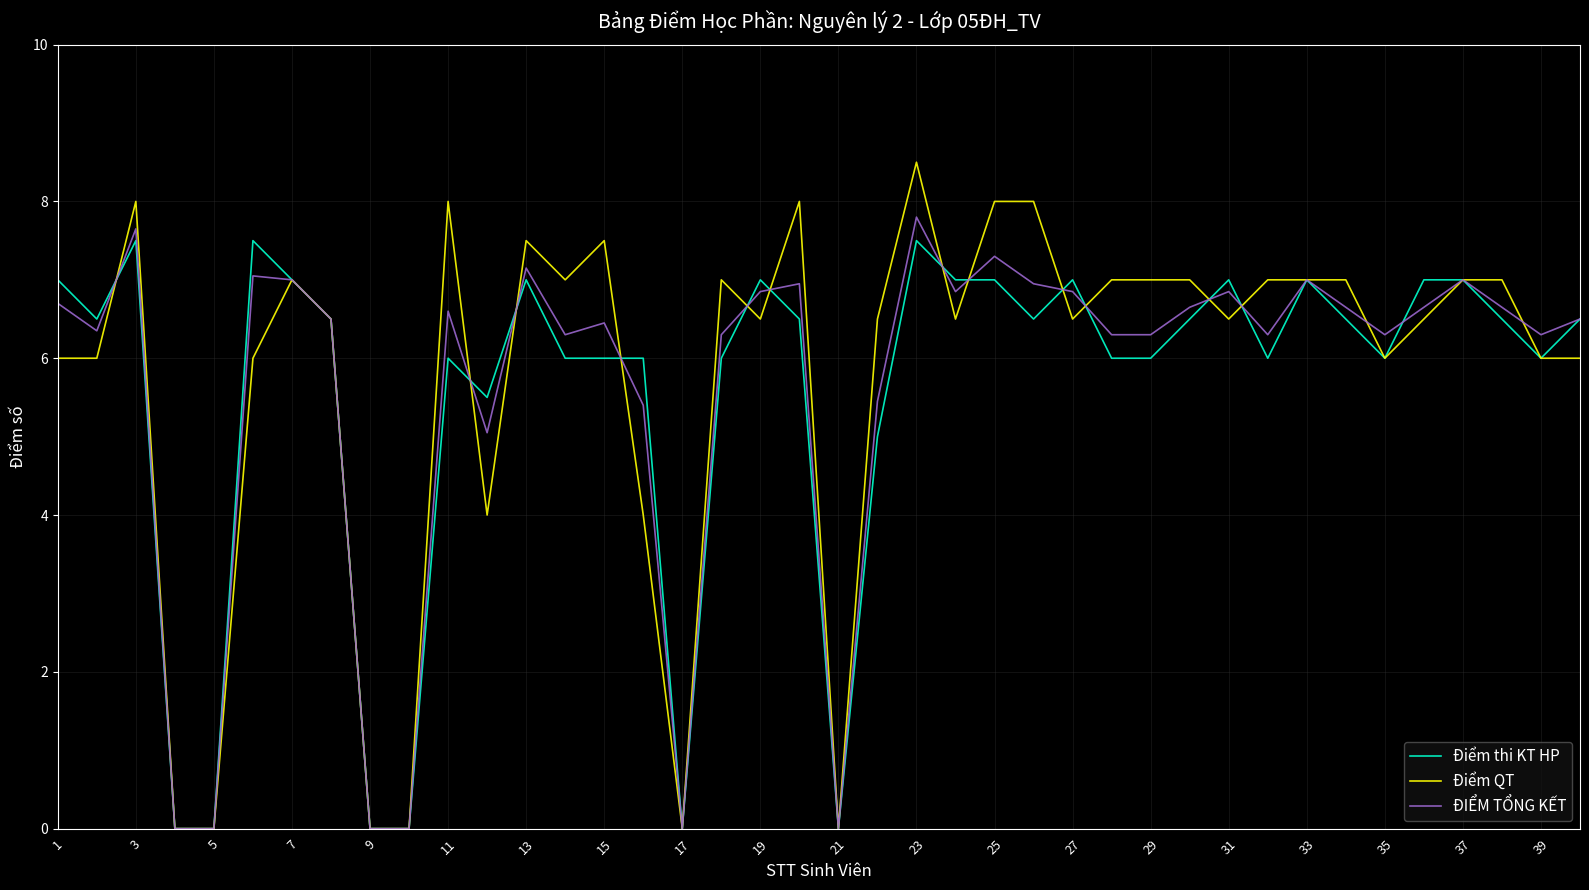

Does the chart have visible grid lines?

Yes